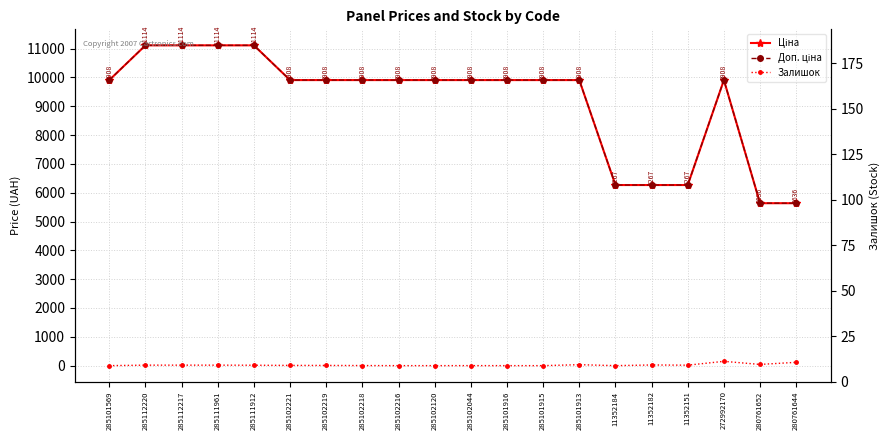

True or false: Залишок has more than 0 points higher than both neighbors.

True